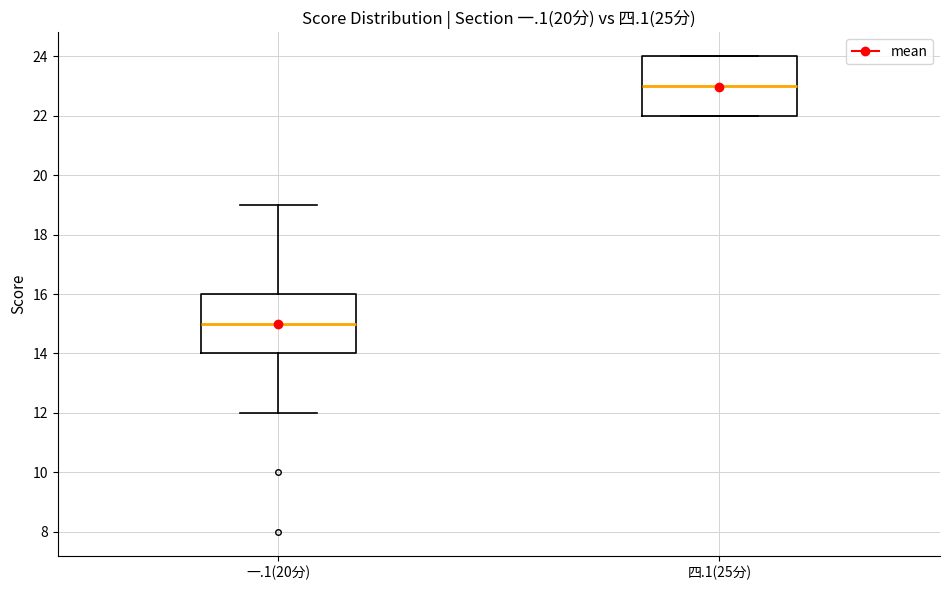

Where does the median line of the box for 四.1(25分) sit on the y-axis? The values are not printed on the chart, so give them approximately, as read against the axis.

23